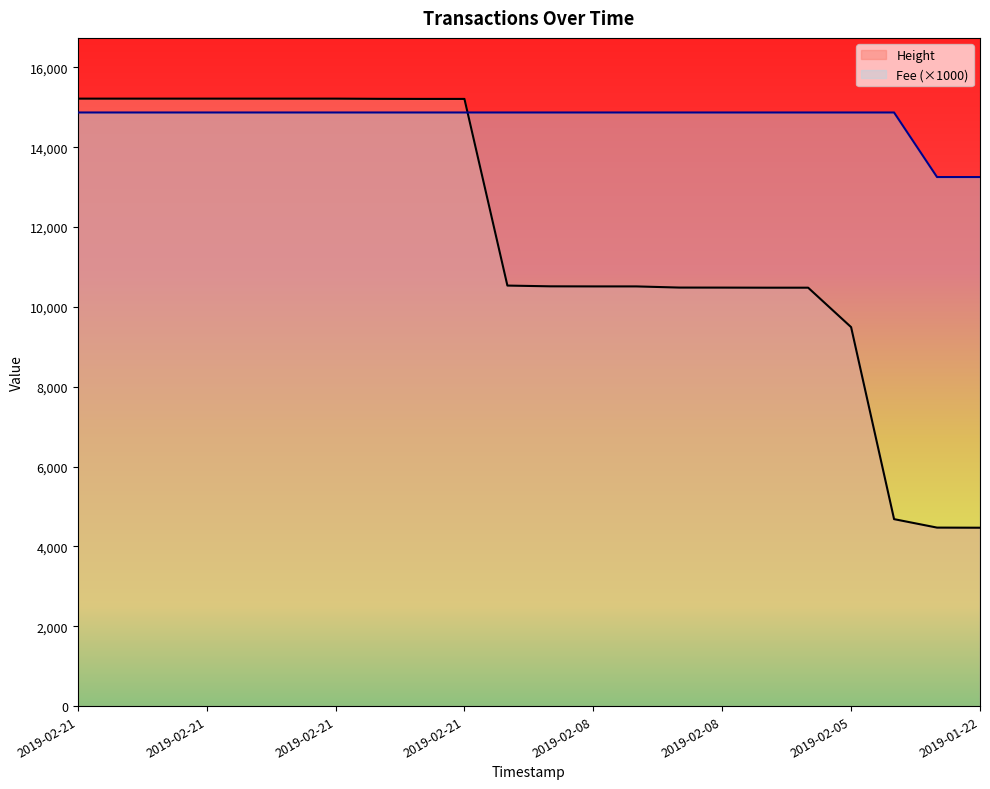

What is the difference between the highest and lowest values at 2019-02-21 20:54:02?

340.0